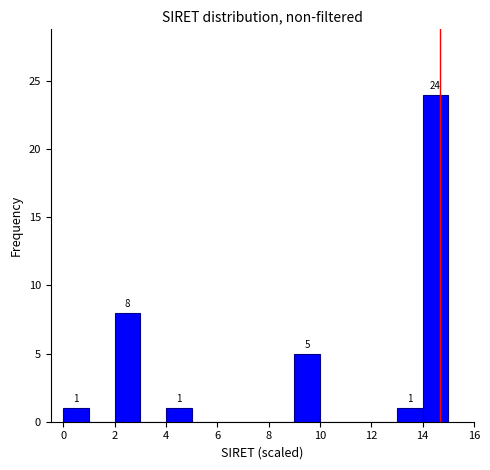

Which range on the x-axis has the tallest bar?

14 to 15